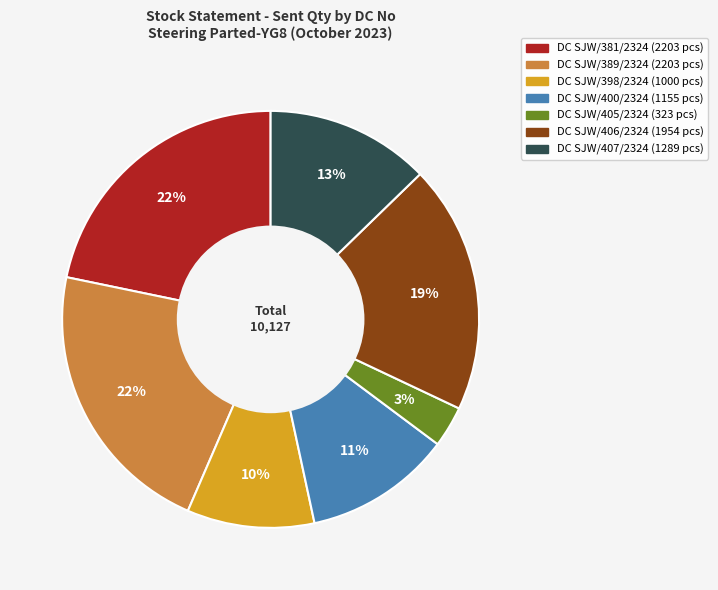

Approximately how many times larger is the value at DC SJW/389/2324 compared to DC SJW/407/2324?

1.7